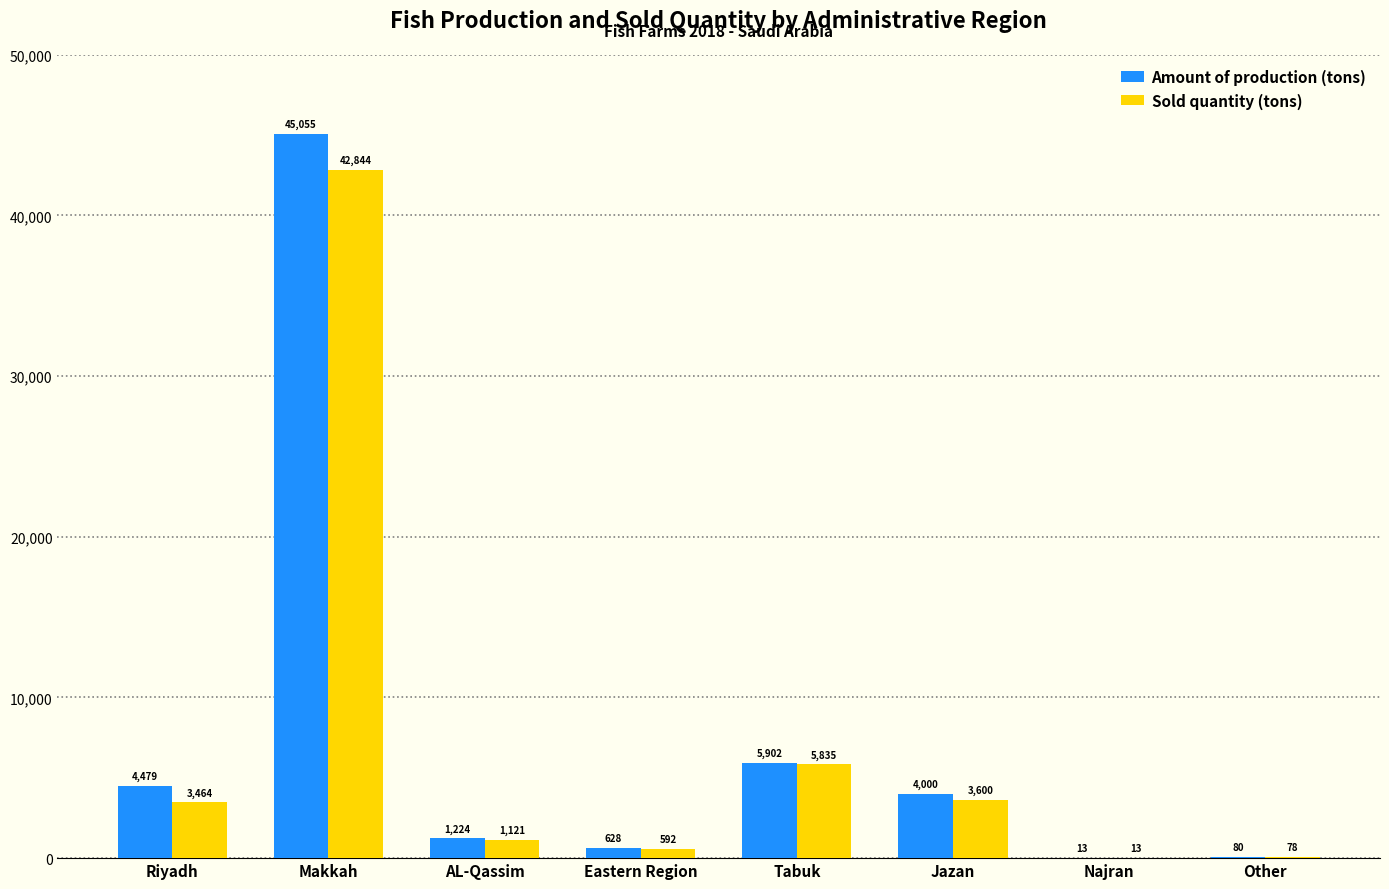

What is the sum of the Amount of production (tons) values at Eastern Region and Makkah?

45683.0